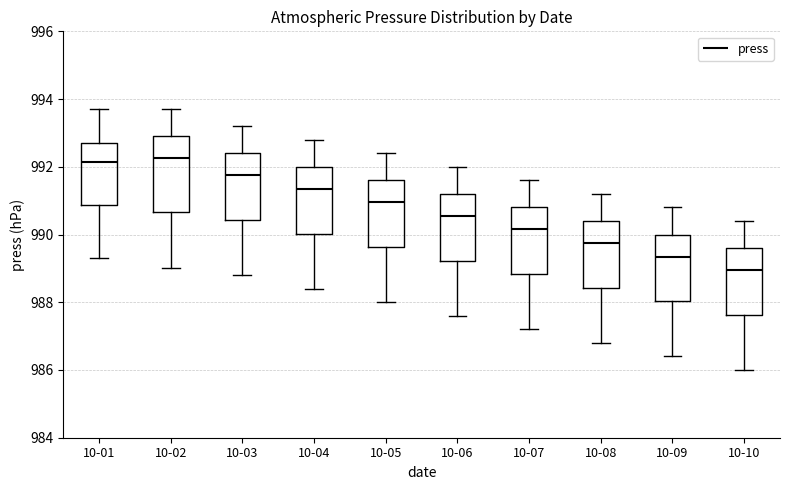

Which box is the tallest, from its lower edge to its upper edge?

10-02